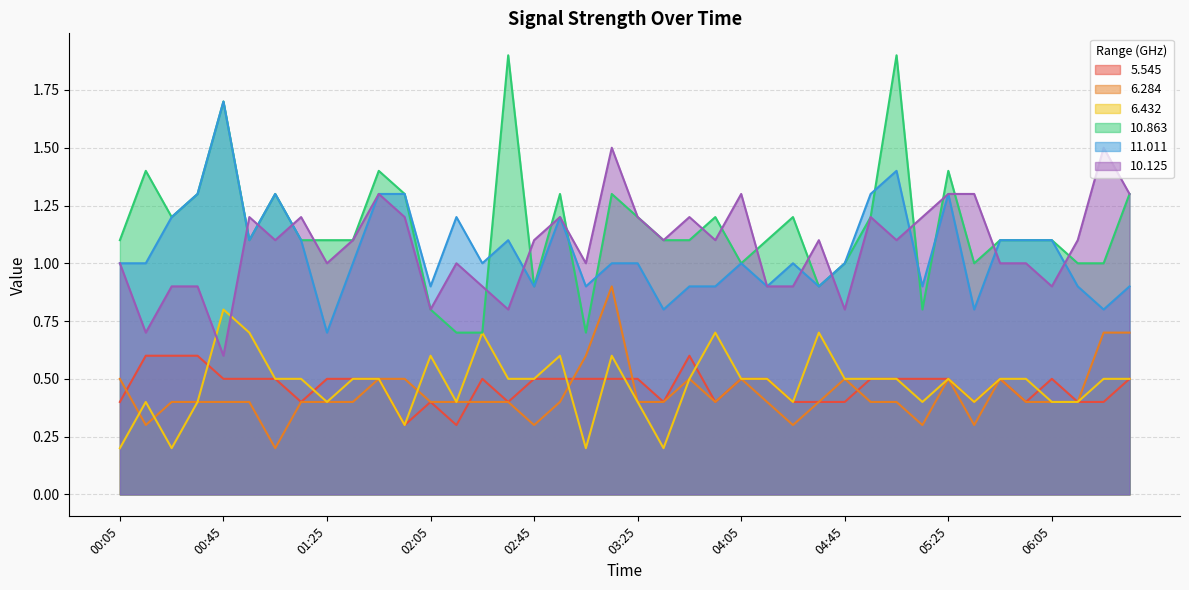

Read the 6.432 value at 01:35.

0.5